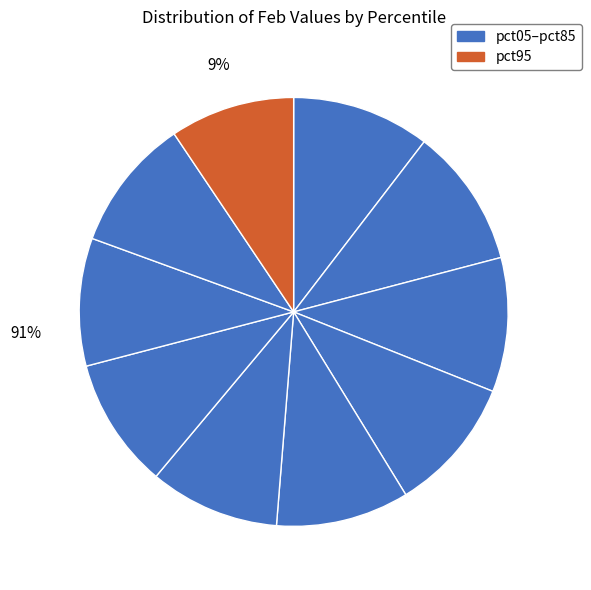

To the nearest percent, what is the average slice percentage?

10%